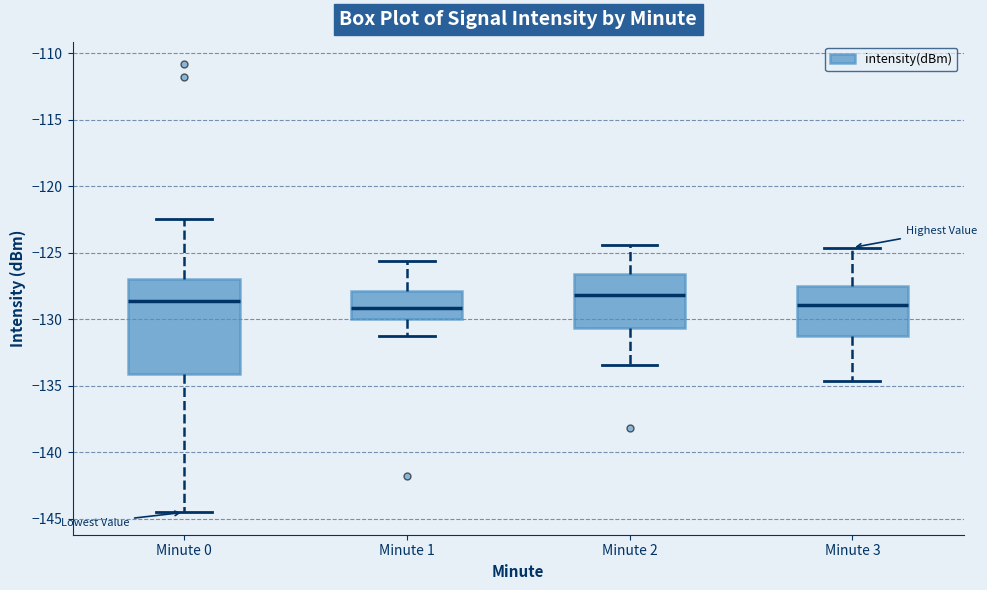

Reading left to right, read every box against the y-axis: the position of its median line, the range the box covers, and the ends of its whiskers. The values are not printed on the chart, so give them approximately, as read against the axis.

Minute 0: median -128.5, box -134.0 to -127.0, whiskers -144.5 to -122.5
Minute 1: median -129.0, box -130.0 to -128.0, whiskers -131.0 to -125.5
Minute 2: median -128.0, box -130.5 to -126.5, whiskers -133.5 to -124.5
Minute 3: median -129.0, box -131.5 to -127.5, whiskers -134.5 to -124.5